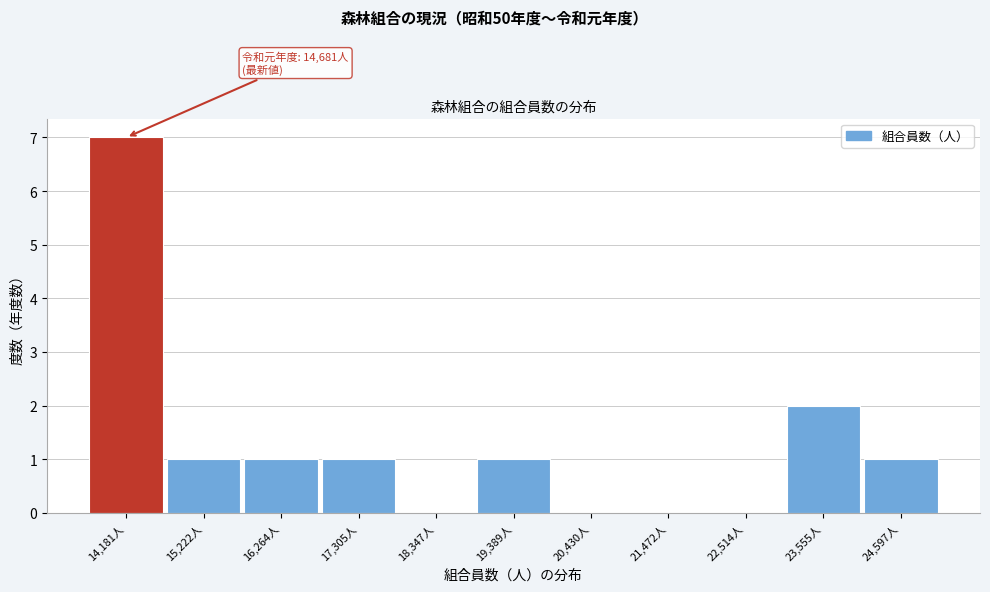

Reading right to left, what are all the values shown in this chart?

24,597人=1	23,555人=2	22,514人=0	21,472人=0	20,430人=0	19,389人=1	18,347人=0	17,305人=1	16,264人=1	15,222人=1	14,181人=7